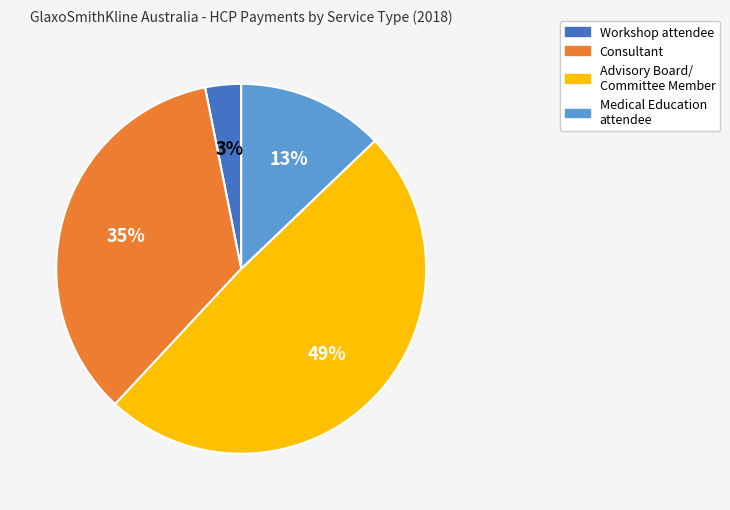

Is there a majority slice in this chart?

No